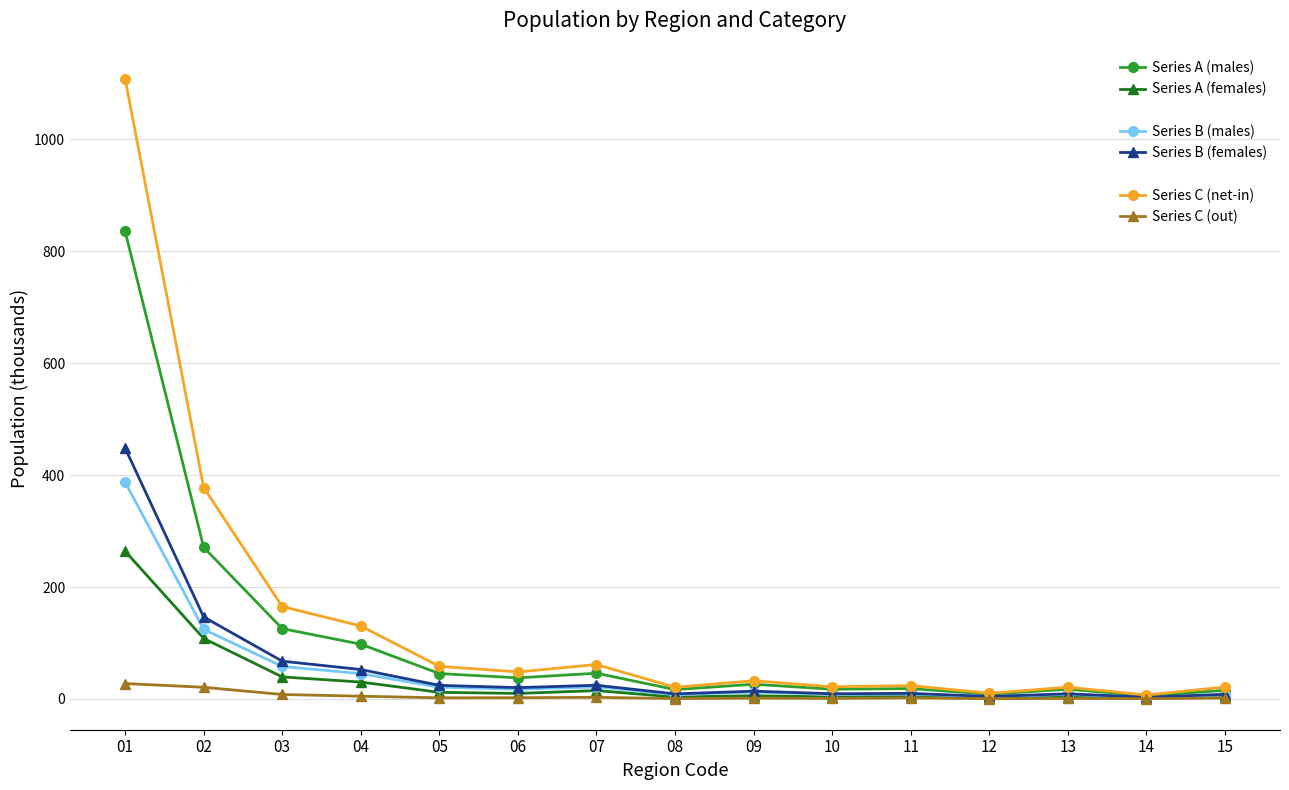

What is the total value across all series at 10?

61.3